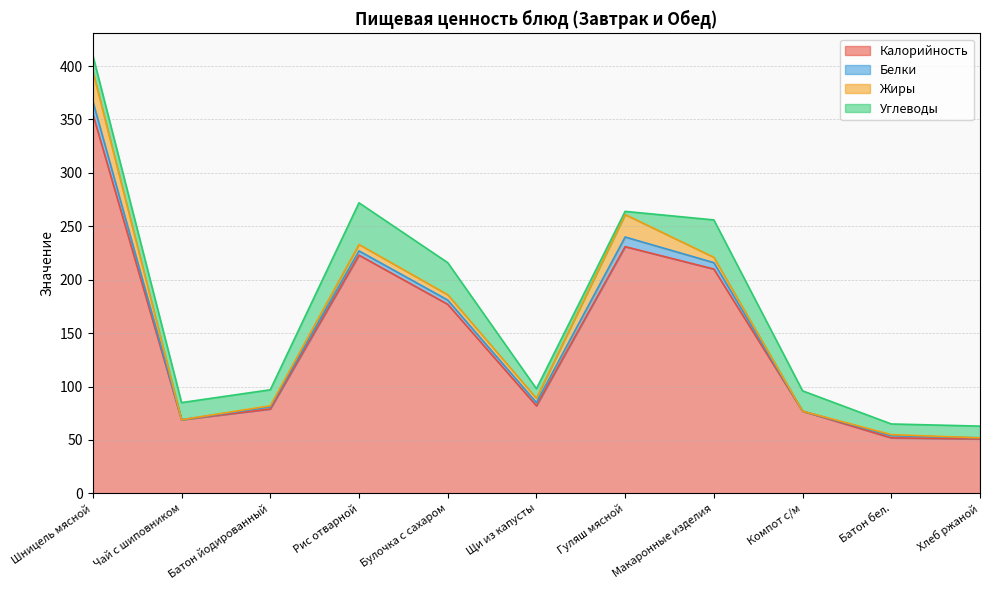

Which series ends up on top after the final intersection of Белки and Жиры?

Белки